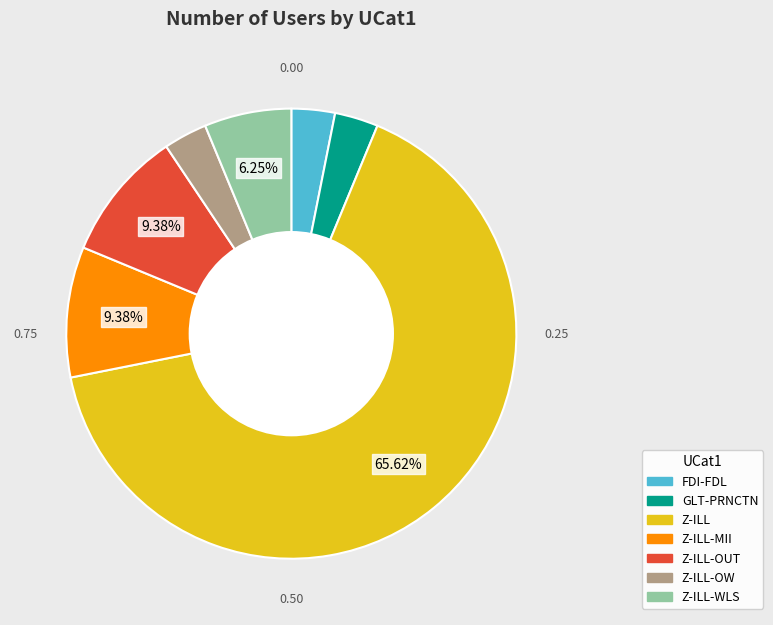

True or false: Z-ILL-OW accounts for 14% of the total.

False